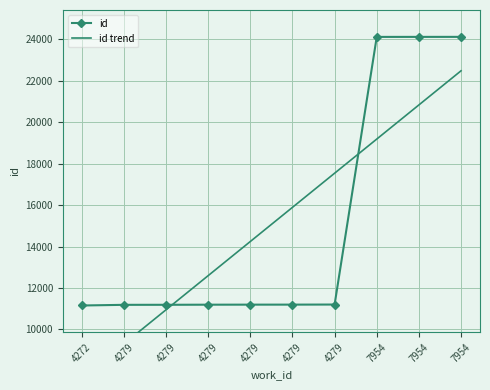

Which series has the largest total across all categories?

id